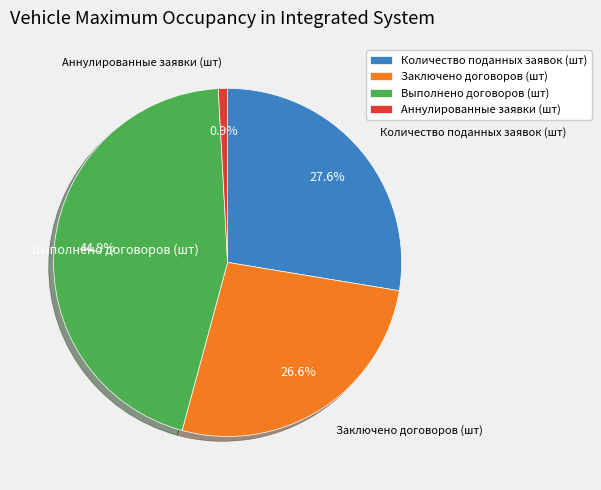

To the nearest percent, what percentage of the pie is Аннулированные заявки (шт)?

1%